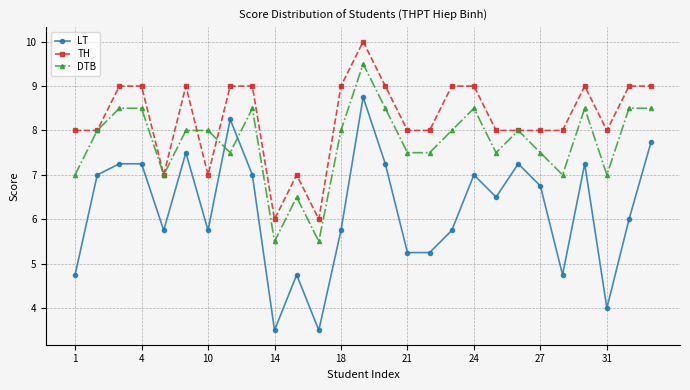

What is the value of the LT point at the 18th from the left?

5.8